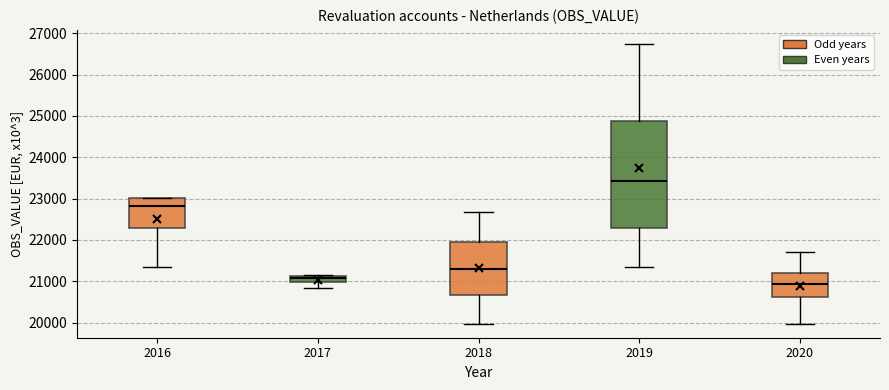

Where does the lower whisker of the box at x = 2019 end on the y-axis? The values are not printed on the chart, so give them approximately, as read against the axis.

21300